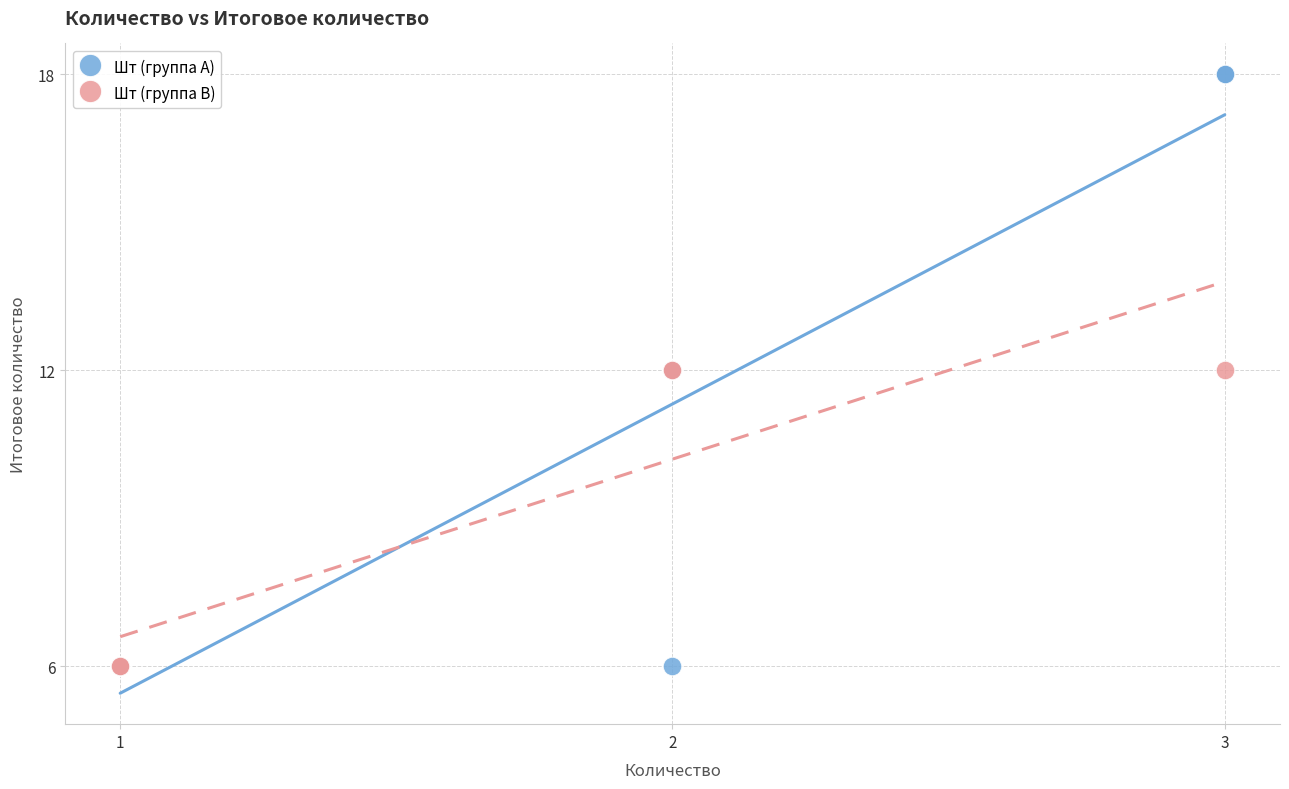

Which series has the widest spread of Y values?

Шт (группа A)